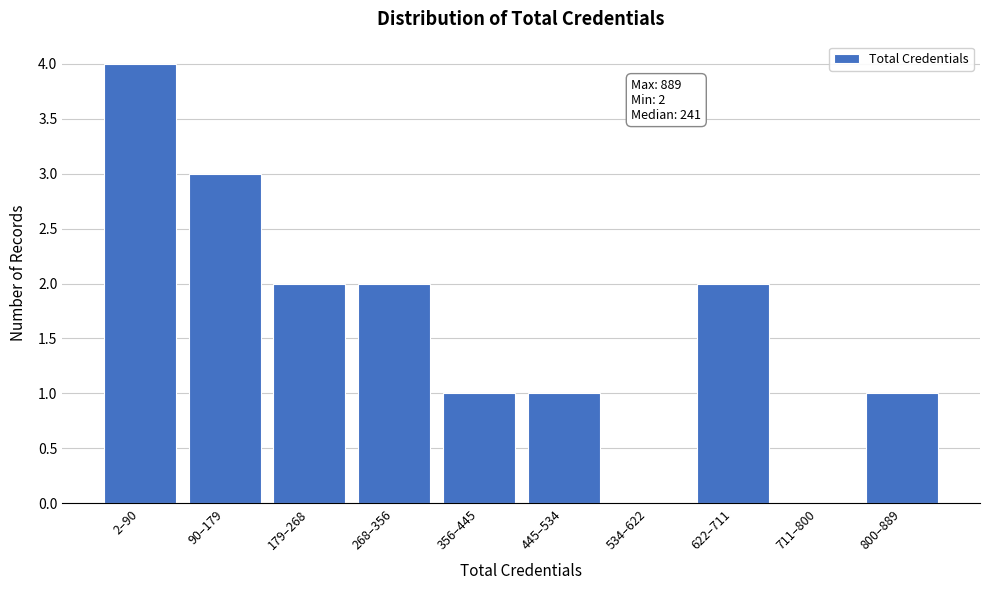

Reading left to right, what are all the values shown in this chart?

2–90=4	90–179=3	179–268=2	268–356=2	356–445=1	445–534=1	534–622=0	622–711=2	711–800=0	800–889=1